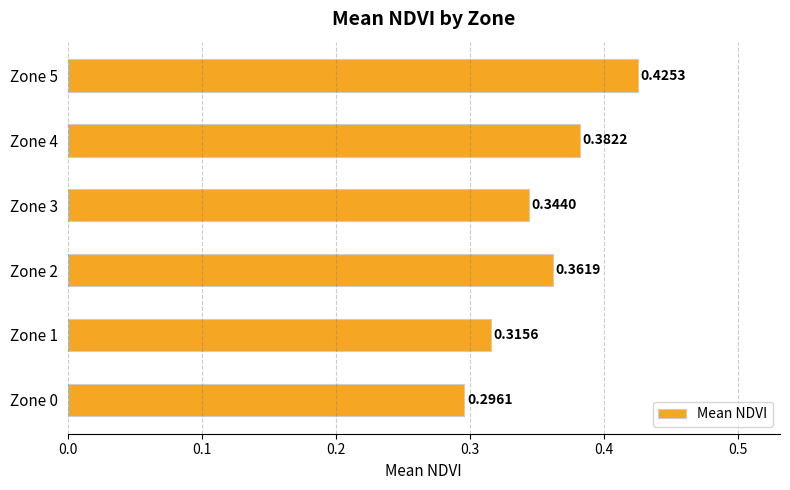

What is the sum of all values?

2.1